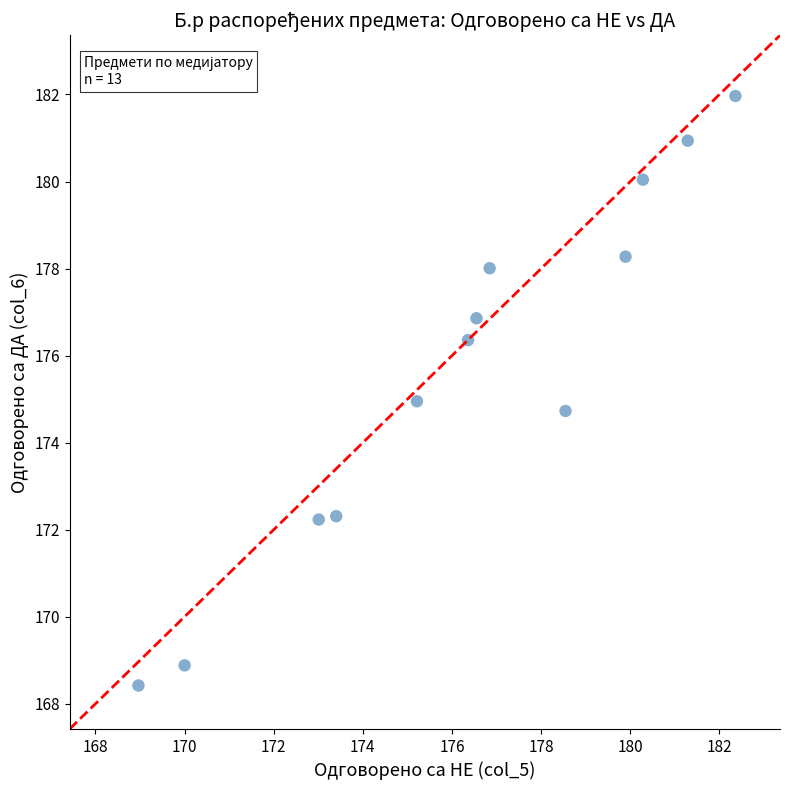

What is the range of Y values (max minus min)?

13.5